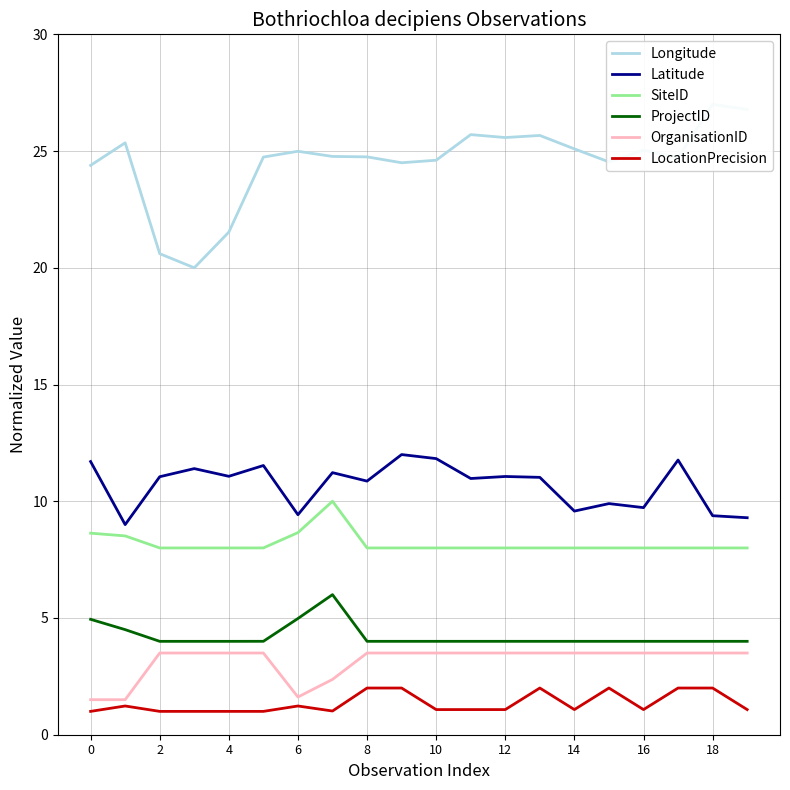

True or false: Longitude and OrganisationID cross at least once.

False